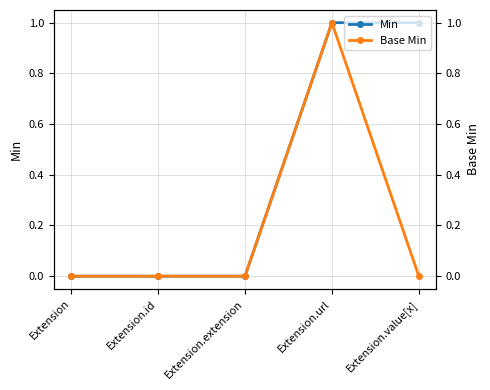

How many data points does each series have?

5